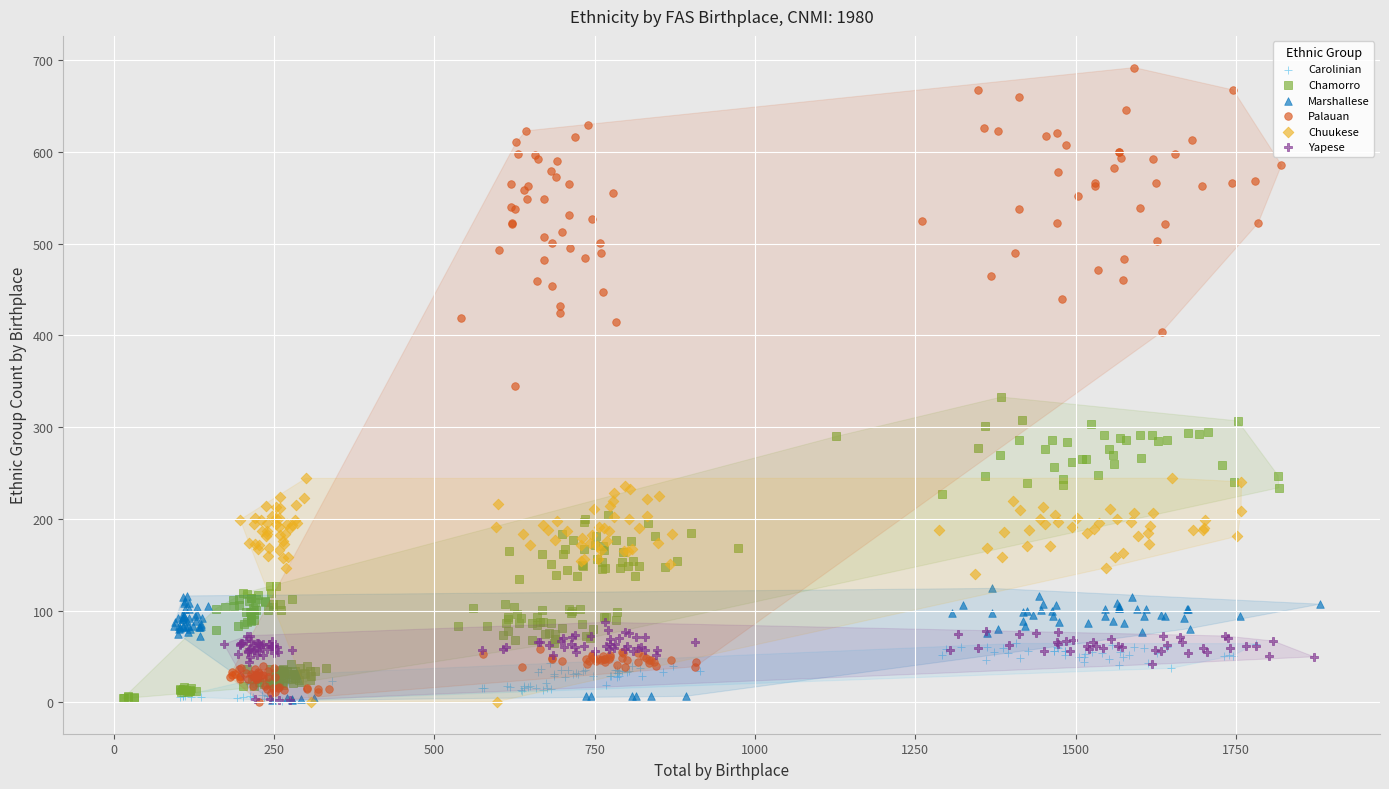

What are all the series names shown in the legend?

Carolinian, Chamorro, Marshallese, Palauan, Chuukese, Yapese